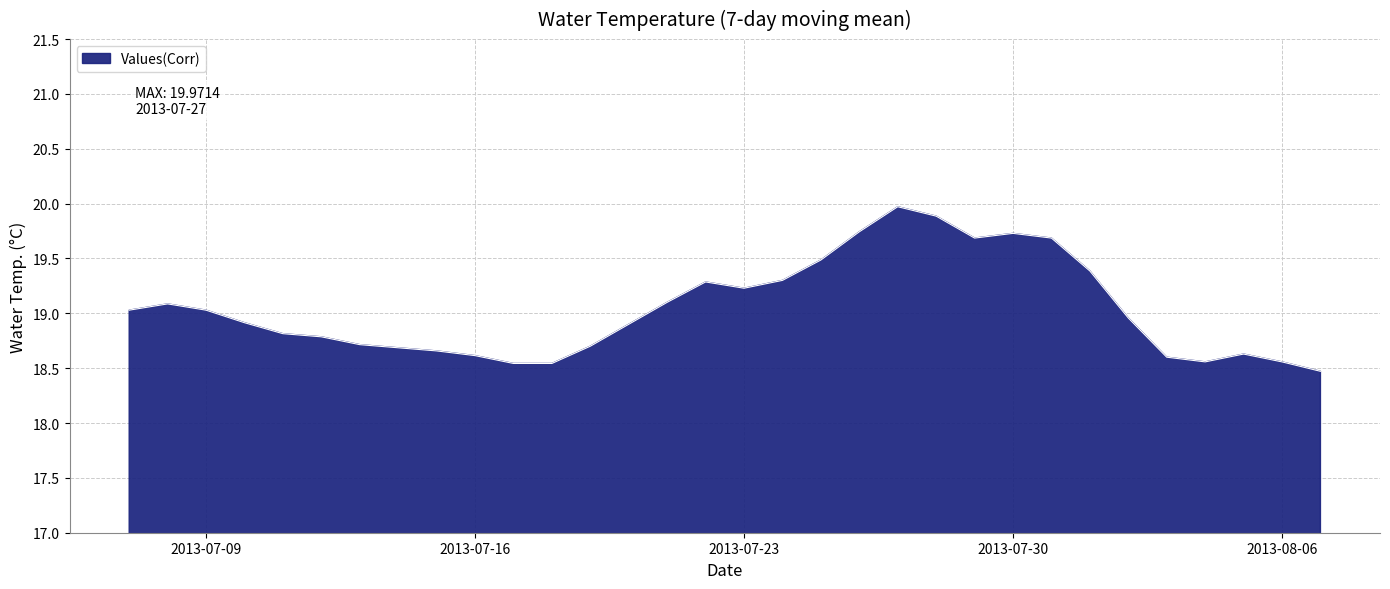

What is the difference between the maximum and minimum values?

1.5